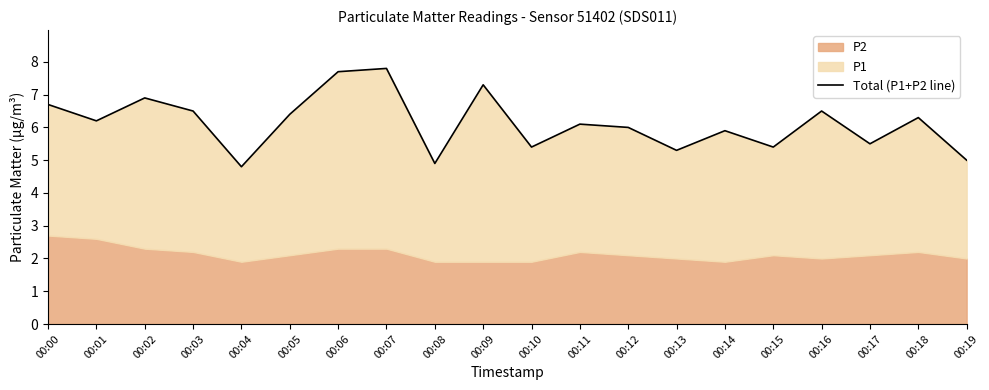

Which category has the highest value across all series?

00:07